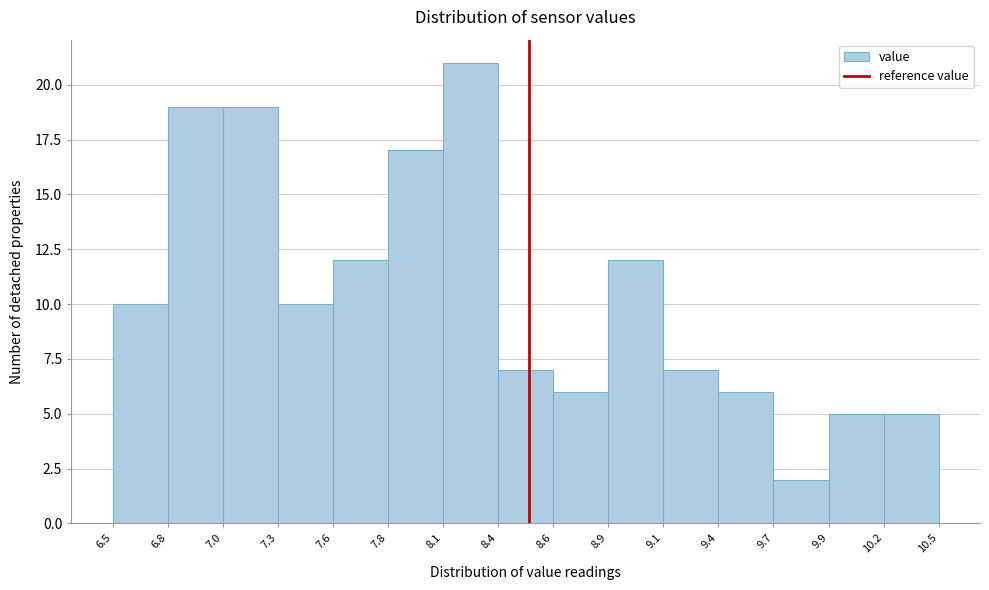

Reading right to left, transcribe all the data shown in this chart.

10.2=5	9.9=5	9.7=2	9.4=6	9.1=7	8.9=12	8.6=6	8.4=7	8.1=21	7.8=17	7.6=12	7.3=10	7.0=19	6.8=19	6.5=10